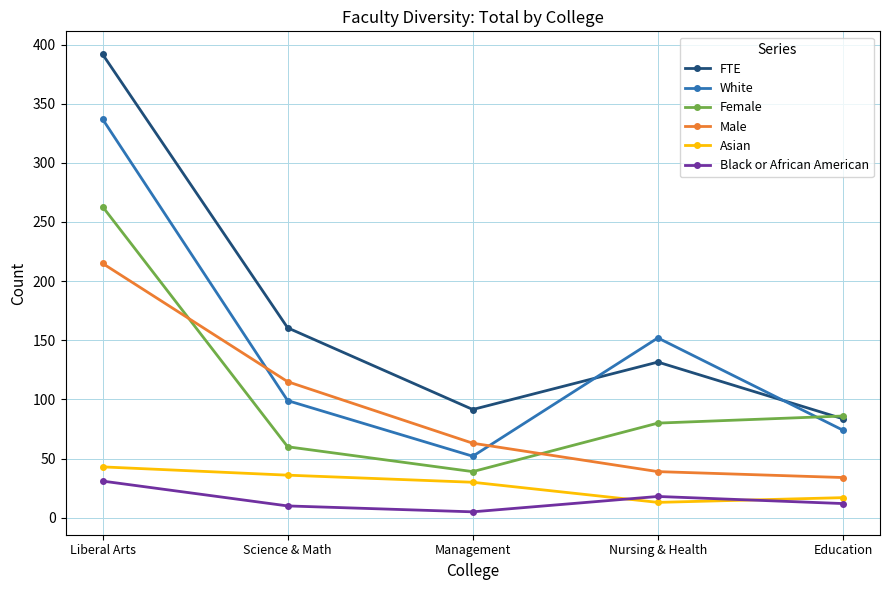

At which label is White closest to 194?

Nursing & Health